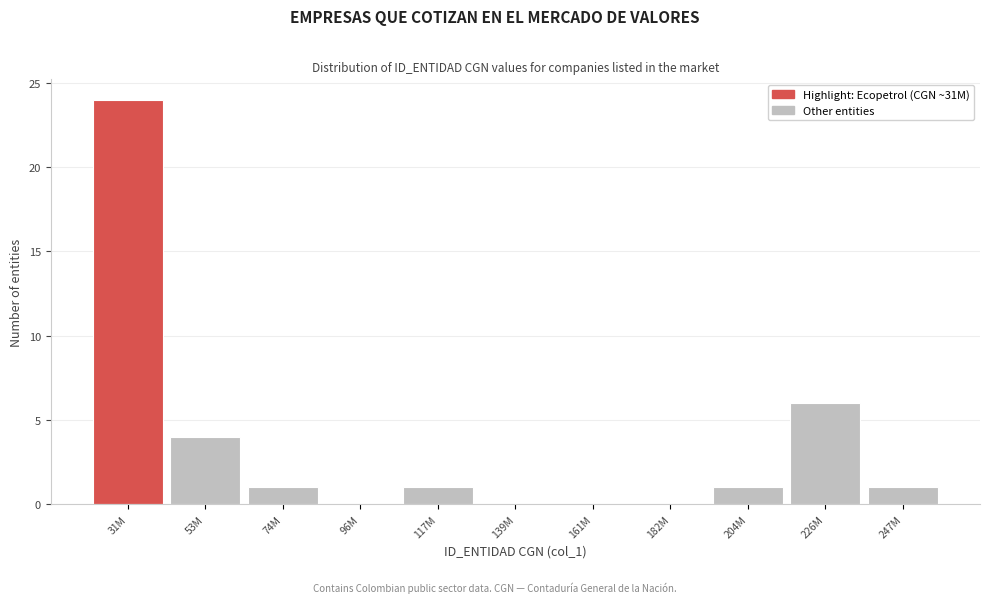

Reading left to right, extract all data points from this chart.

31M=24	53M=4	74M=1	96M=0	117M=1	139M=0	161M=0	182M=0	204M=1	226M=6	247M=1